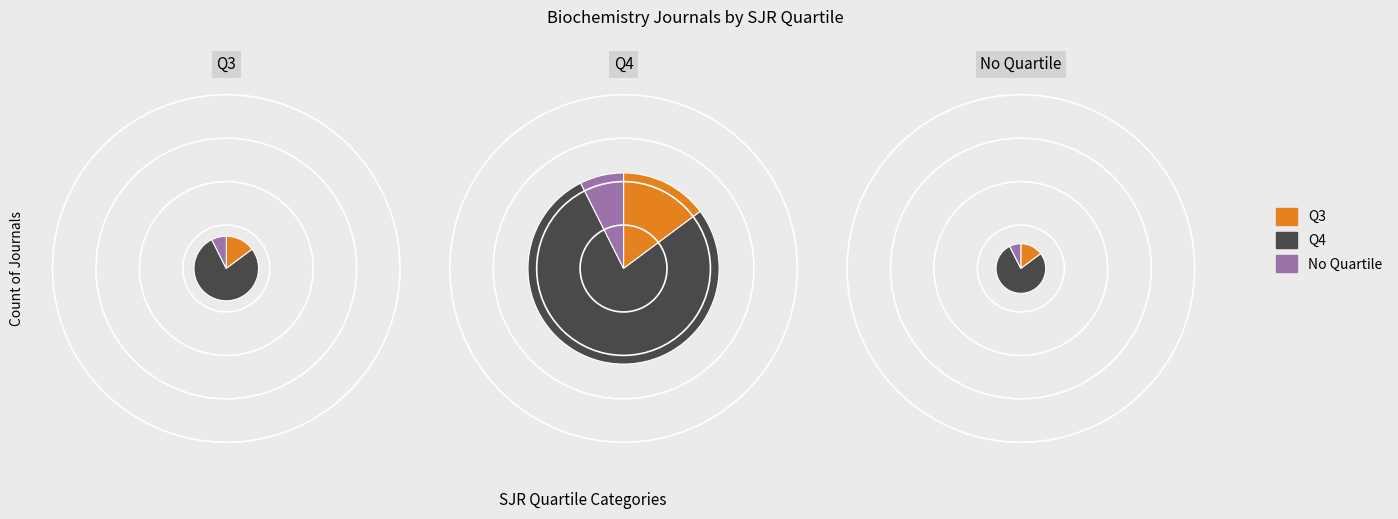

Combined, do Q4 and Q3 account for over 50%?

Yes